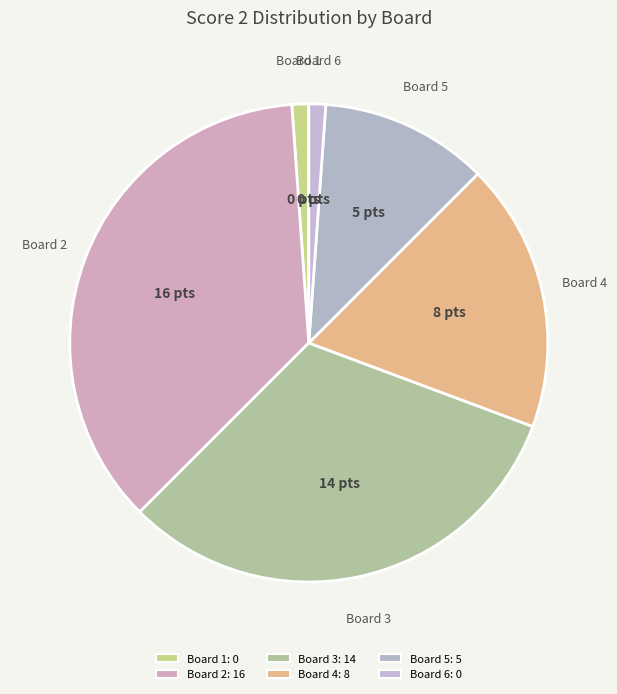

Which has a higher value, Board 2 or Board 6?

Board 2